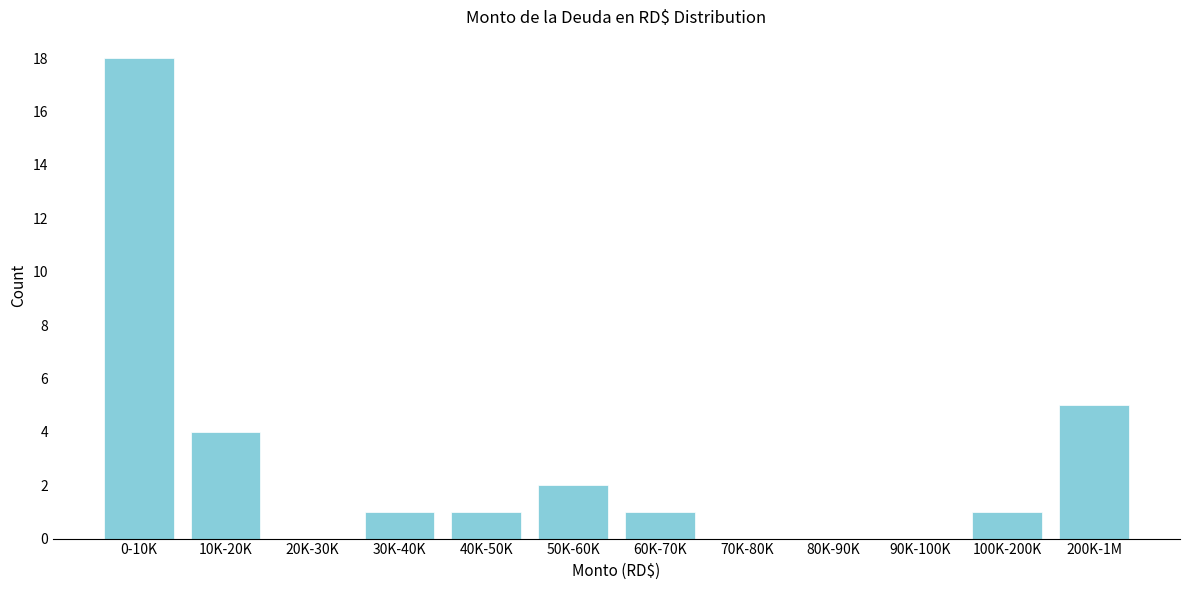

Reading right to left, transcribe all the data shown in this chart.

200K-1M=5	100K-200K=1	90K-100K=0	80K-90K=0	70K-80K=0	60K-70K=1	50K-60K=2	40K-50K=1	30K-40K=1	20K-30K=0	10K-20K=4	0-10K=18